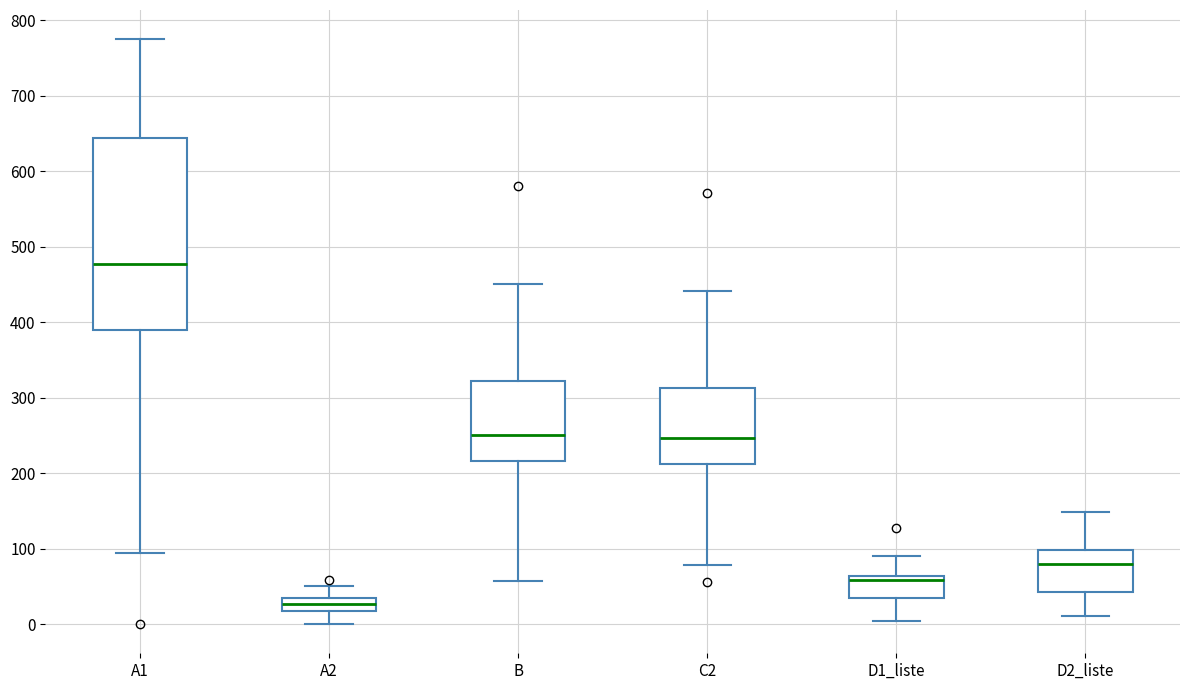

Which box has the lowest median line?

A2